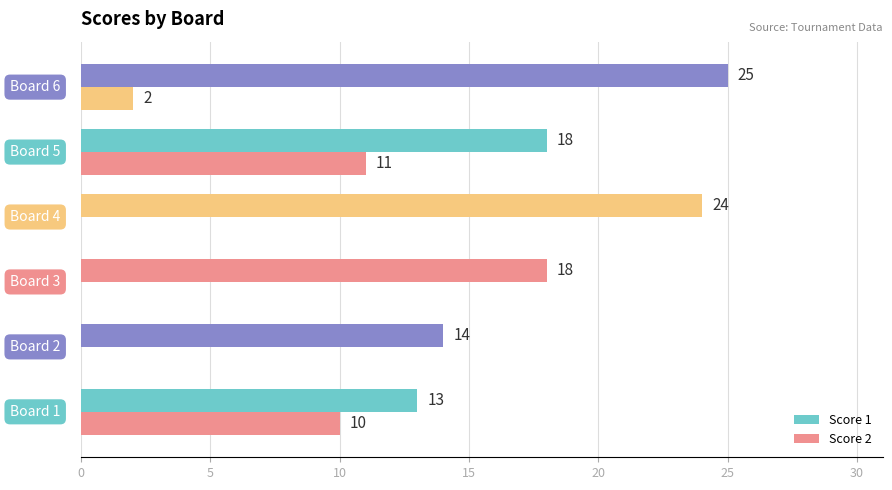

Which series has the largest total across all categories?

Score 1